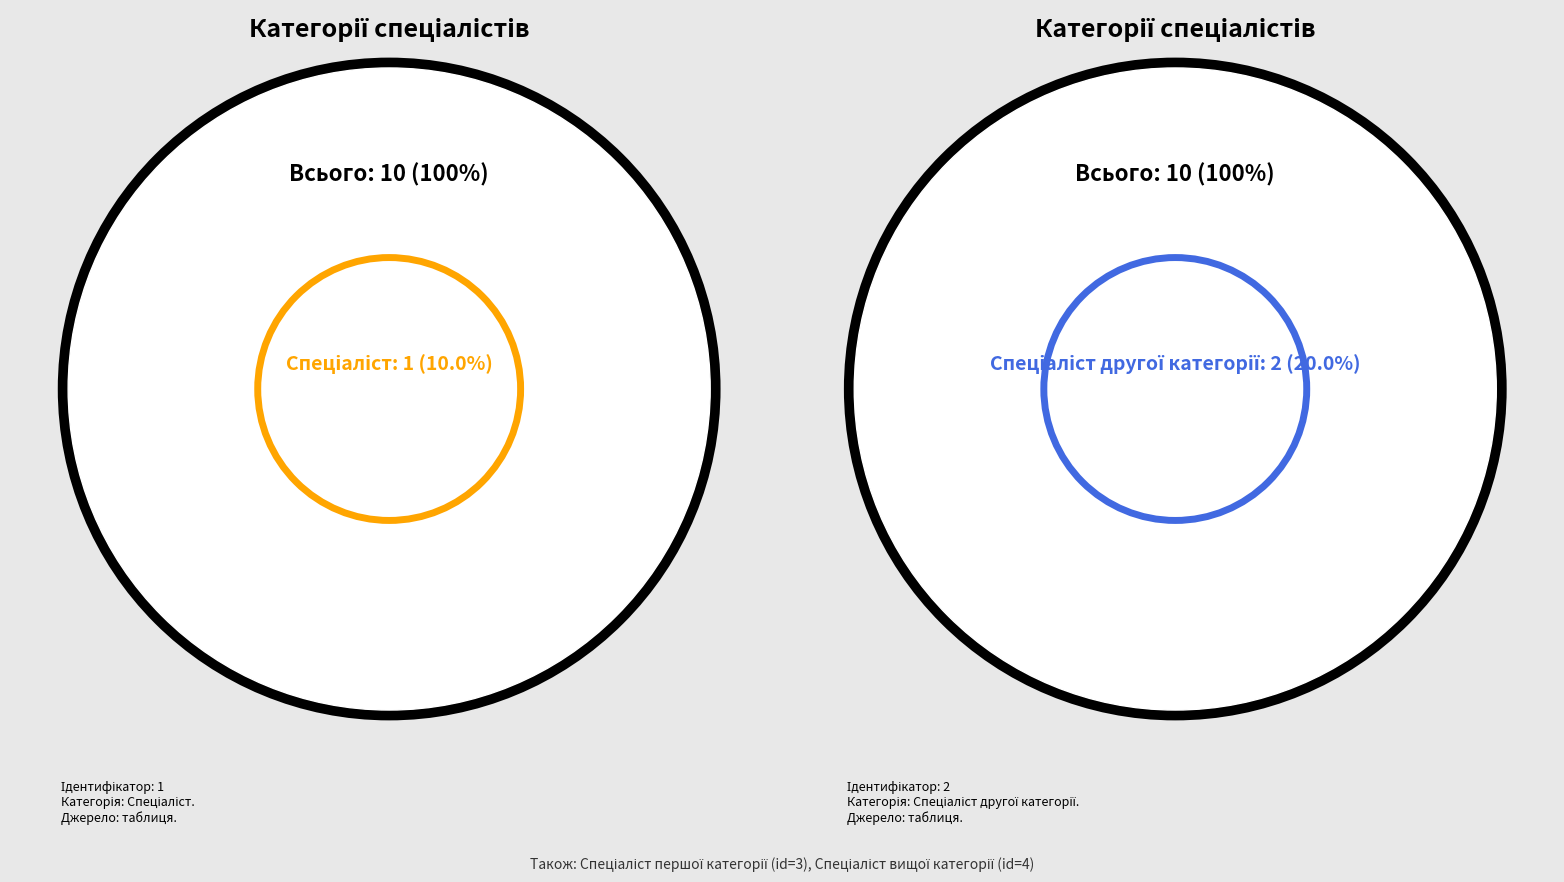

True or false: Спеціаліст другої категорії accounts for 20% of the total.

True